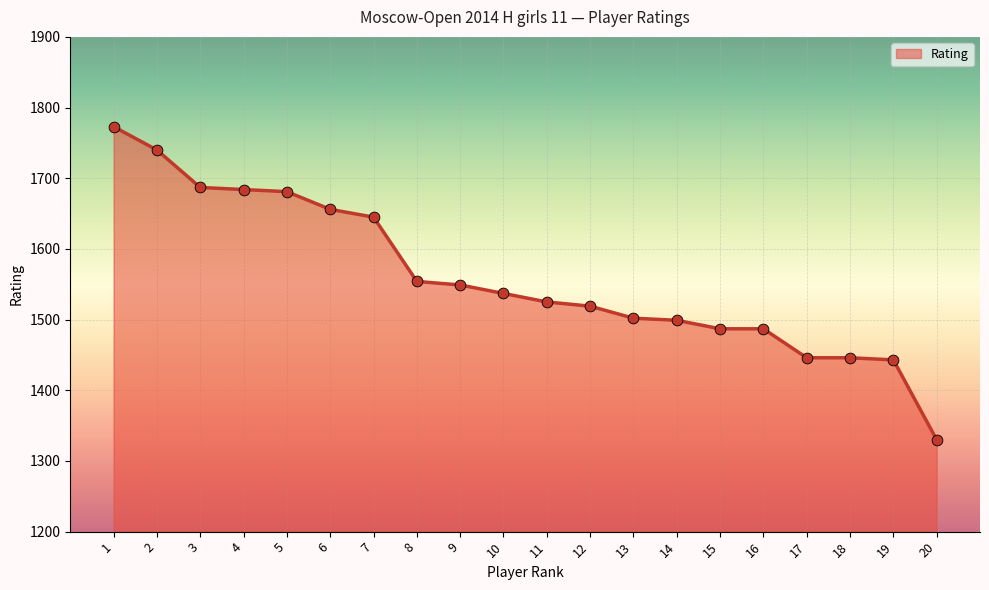

What is the change in value from 2 to 8?

-186